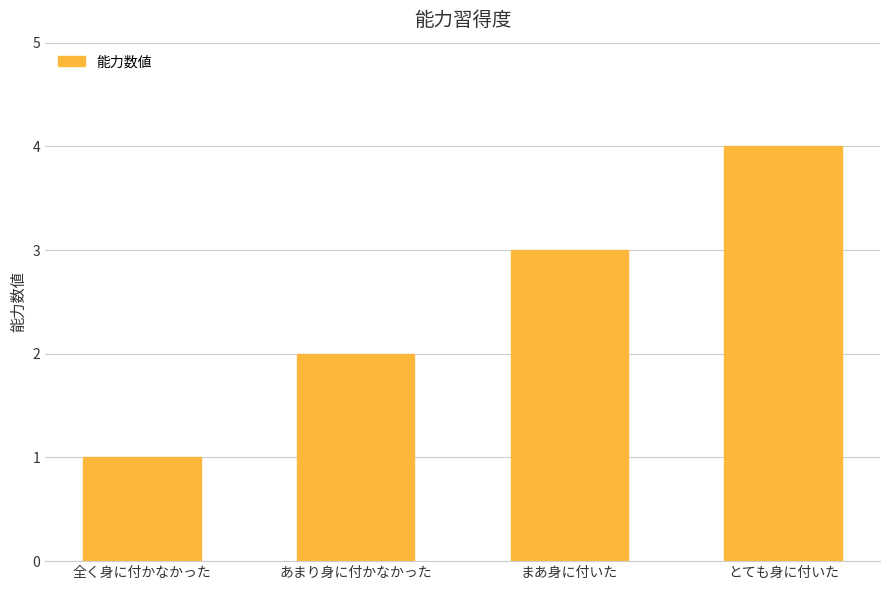

What is the minimum value shown in the chart?

1